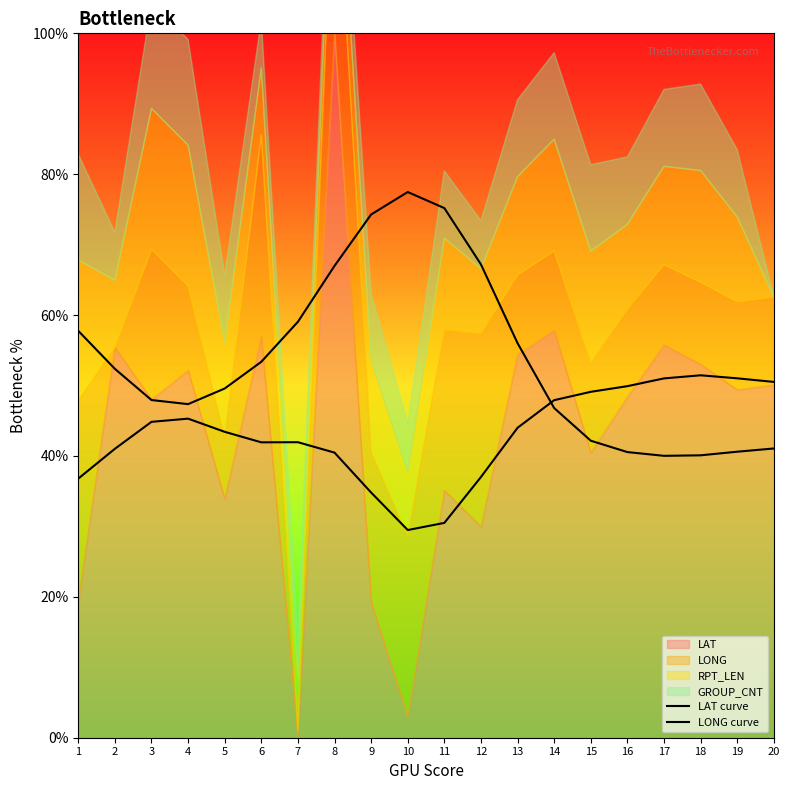

At how many categories does at least one series exceed 63?

5